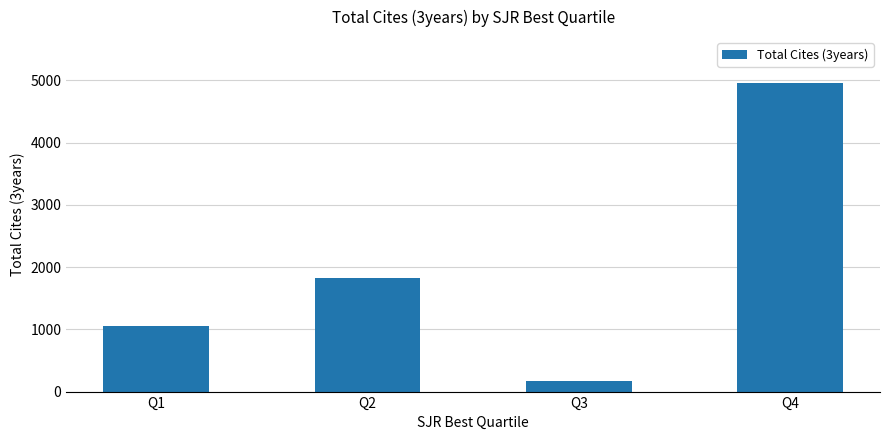

Reading left to right, transcribe all the data shown in this chart.

Q1=1059	Q2=1823	Q3=166	Q4=4950